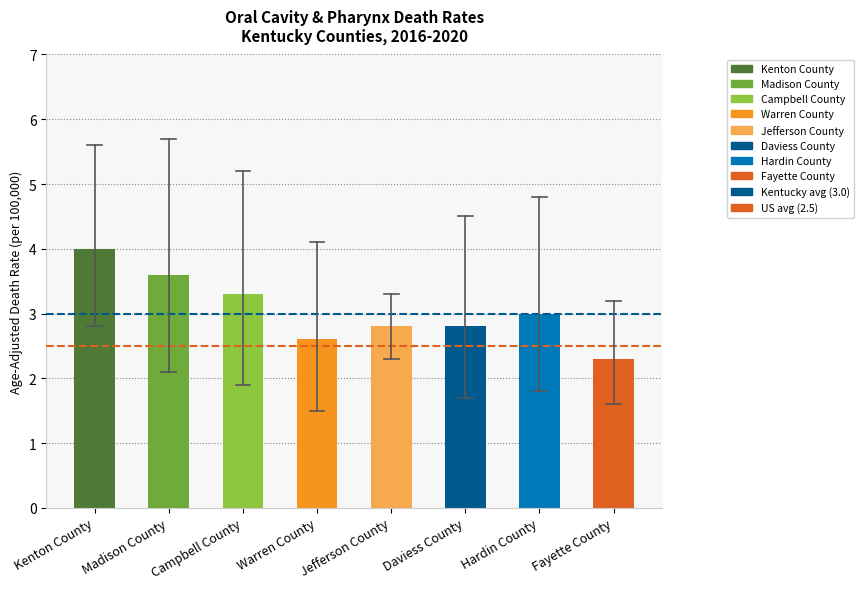

The value at Hardin County is 3.0. True or false?

True